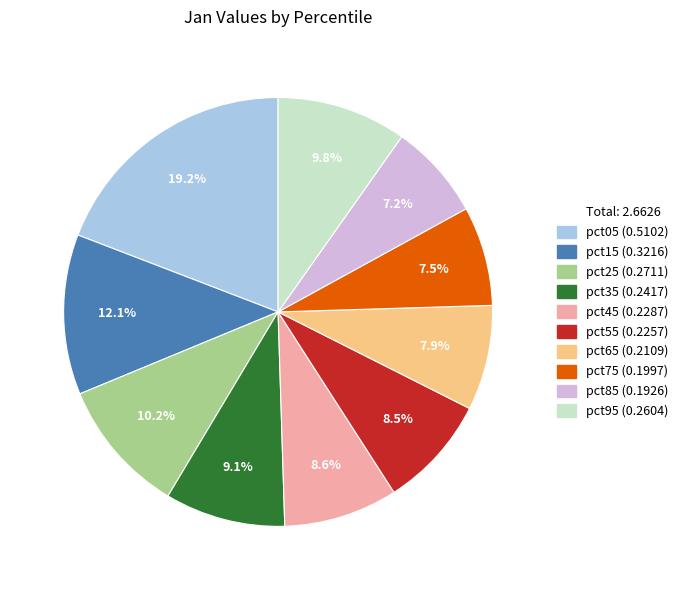

Count the number of slices in the pie.

10